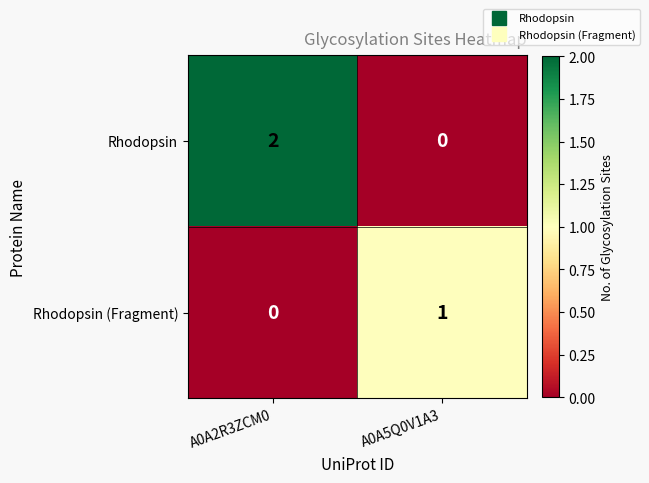

List the series in order of their peak value, lowest first.

Rhodopsin (Fragment), Rhodopsin